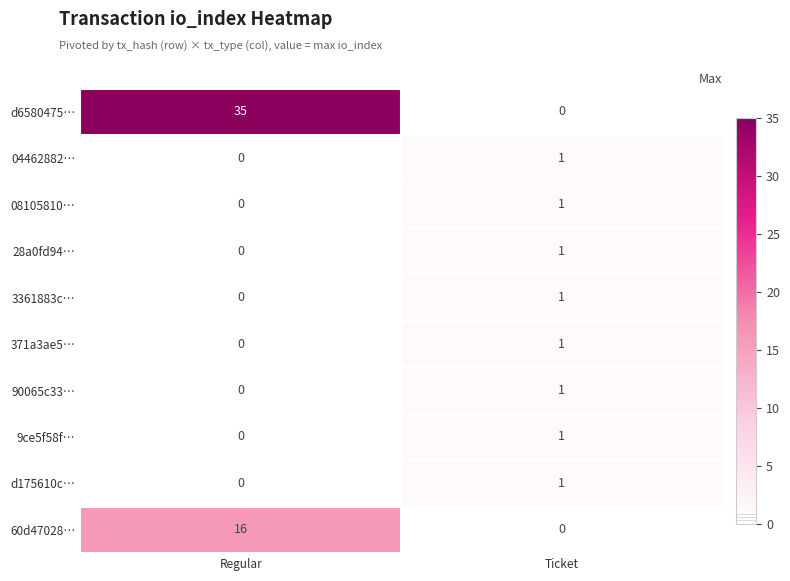

What is the greatest value displayed?

35